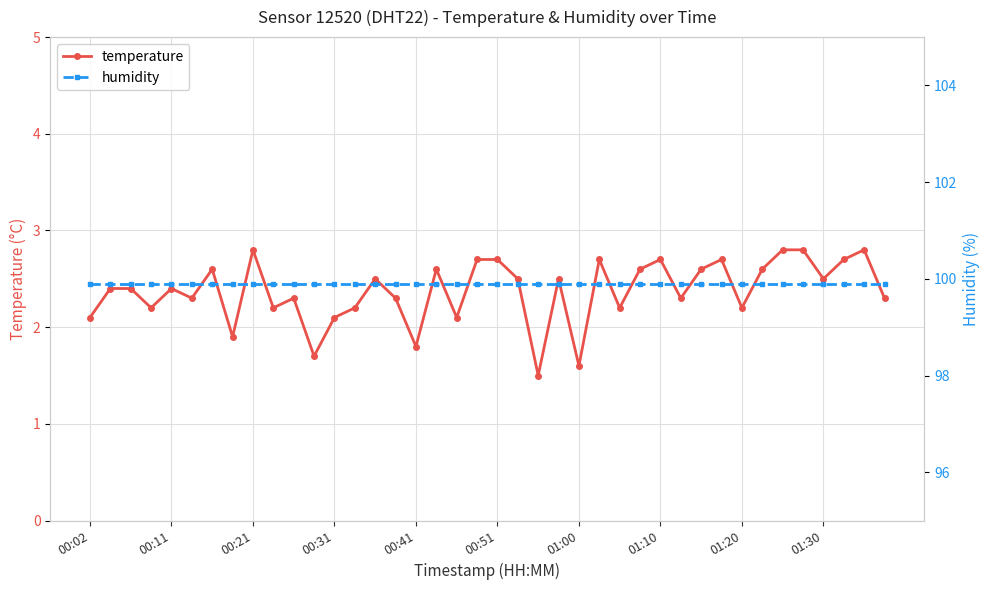

Which series has the largest range (max minus min)?

temperature